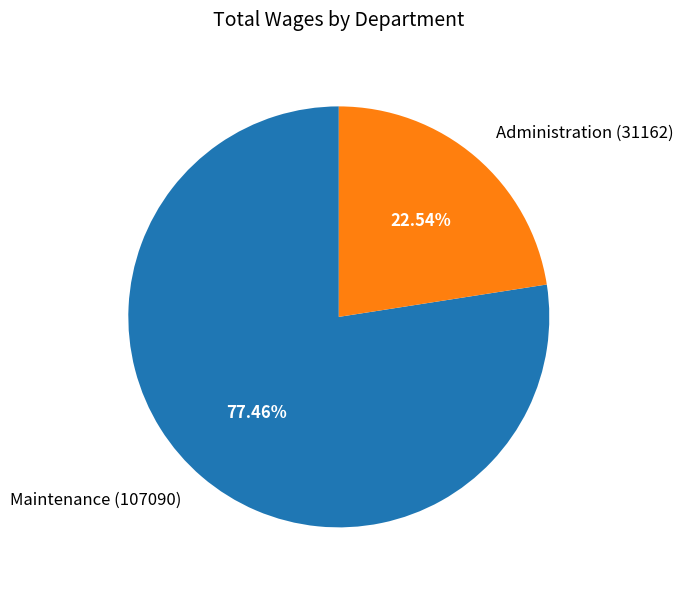

The Administration slice represents 9% of the pie. True or false?

False